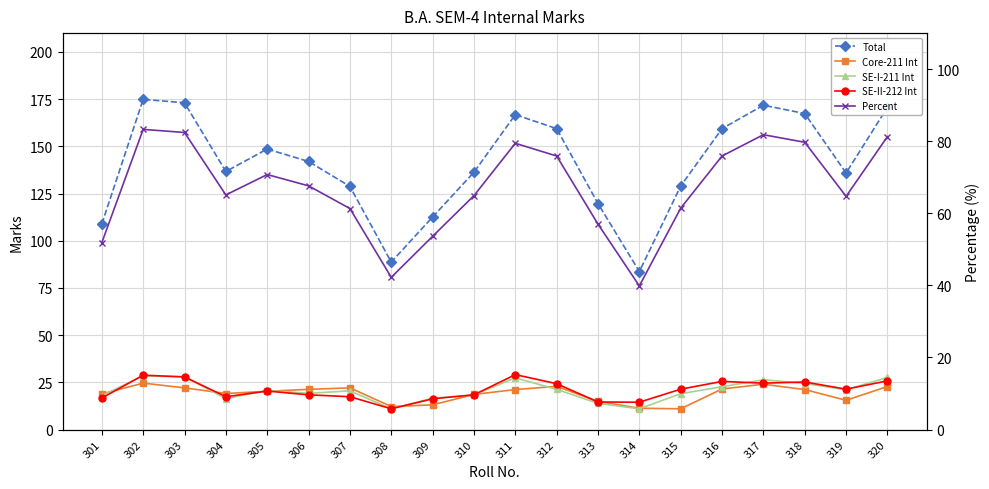

Reading left to right, what are all the values shown in this chart?

Total: 108.9	174.9	173.1	136.7	148.6	142.0	128.8	88.7	112.6	136.3	166.8	159.4	119.7	83.7	129.0	159.4	171.8	167.4	135.9	170.7
Core-211 Int: 18.9	24.6	22.1	19.1	20.3	21.3	22.1	12.2	13.1	18.6	21.2	22.9	14.9	11.3	11.0	21.5	24.0	21.2	15.5	22.8
SE-I-211 Int: 17.9	28.5	27.9	16.4	20.7	19.2	20.5	11.0	16.6	18.4	27.4	21.3	13.9	11.0	19.0	22.7	26.4	24.4	21.1	27.6
SE-II-212 Int: 16.7	28.8	27.9	17.4	20.4	18.4	17.4	11.0	16.3	18.4	29.1	24.3	14.6	14.5	21.4	25.5	24.6	25.2	21.4	25.8
Percent: 51.9	83.3	82.4	65.1	70.8	67.6	61.3	42.2	53.6	64.9	79.4	75.9	57.0	39.9	61.4	75.9	81.8	79.7	64.7	81.3